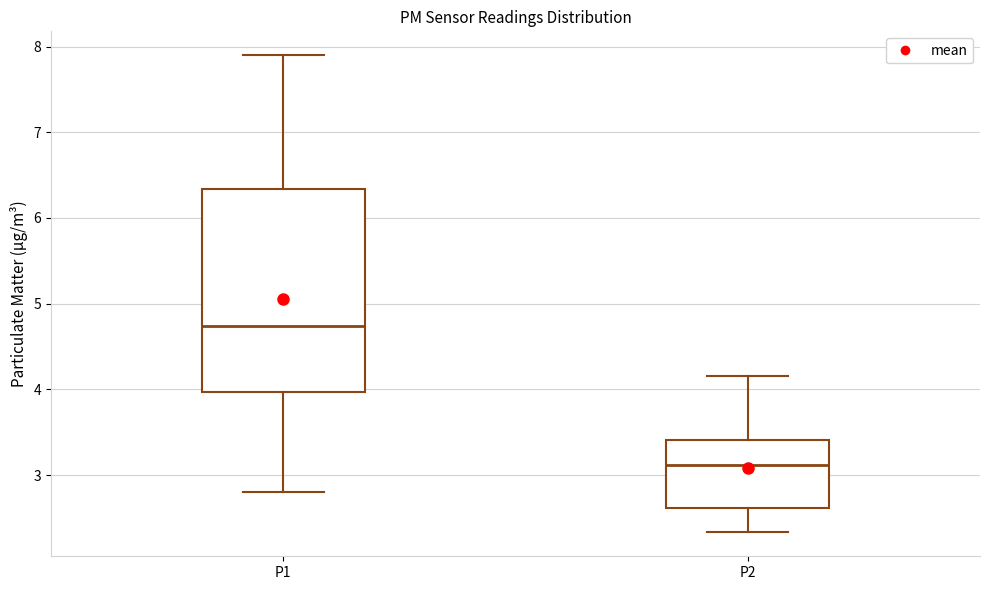

Which box is the tallest, from its lower edge to its upper edge?

P1